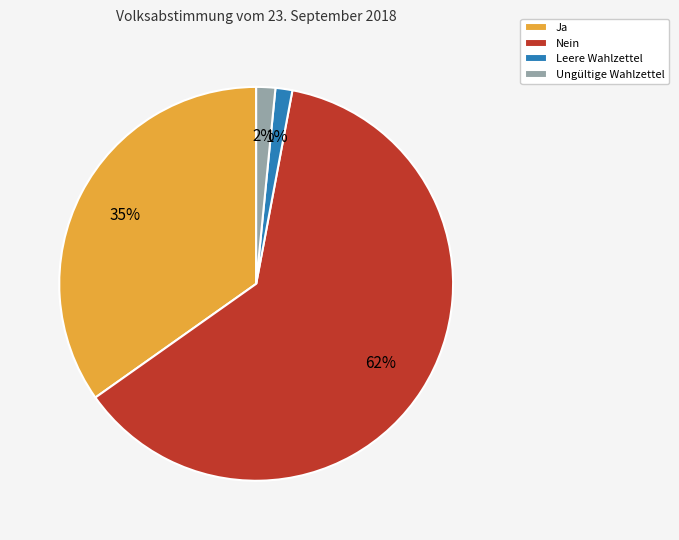

Between Ungültige Wahlzettel and Nein, which is larger?

Nein